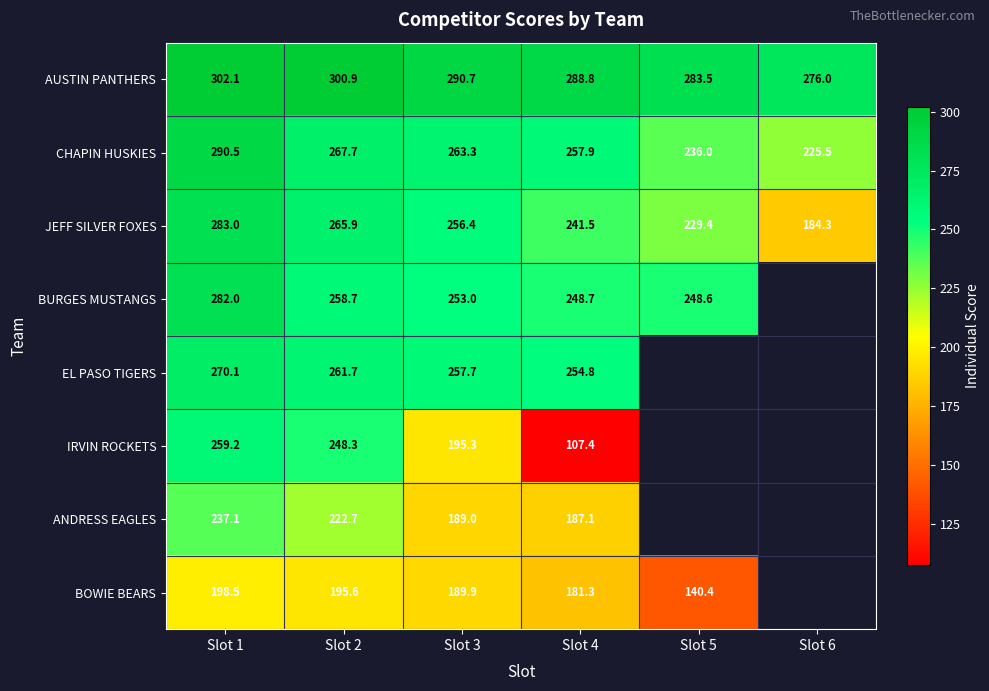

Is it true that BURGES MUSTANGS equals 364.0 at Slot 4?

False